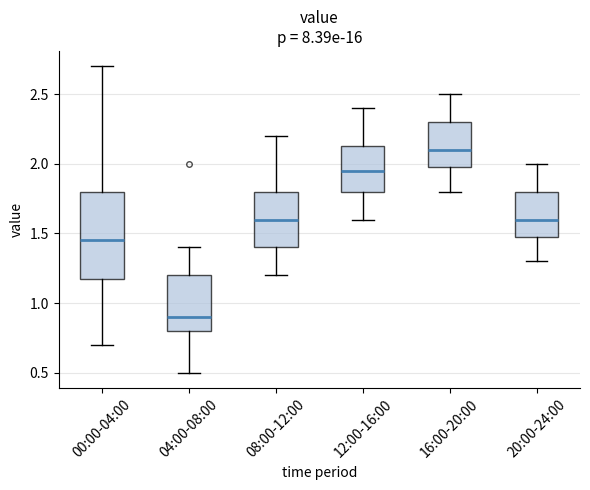

Which box has the lowest median line?

04:00-08:00